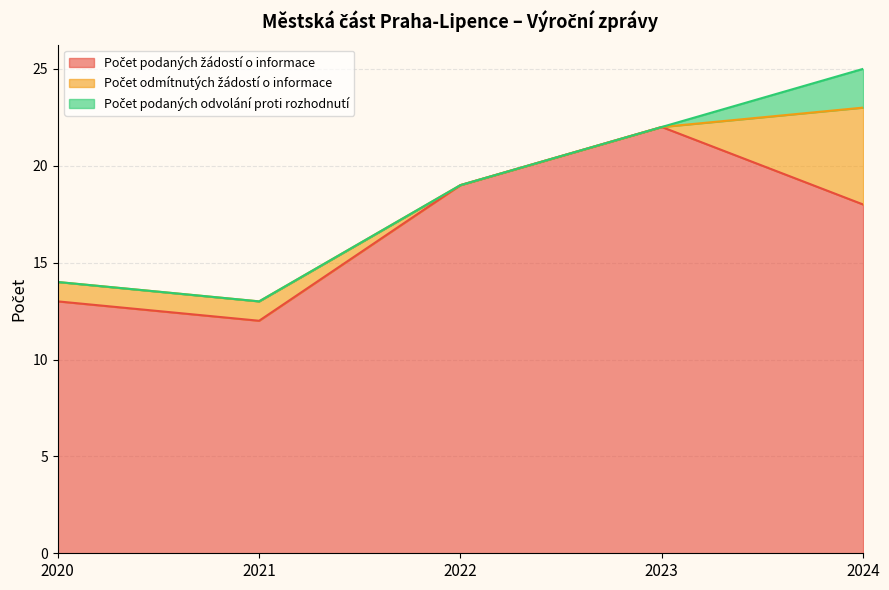

Which series changed the most between 2023 and 2024?

Počet odmítnutých žádostí o informace